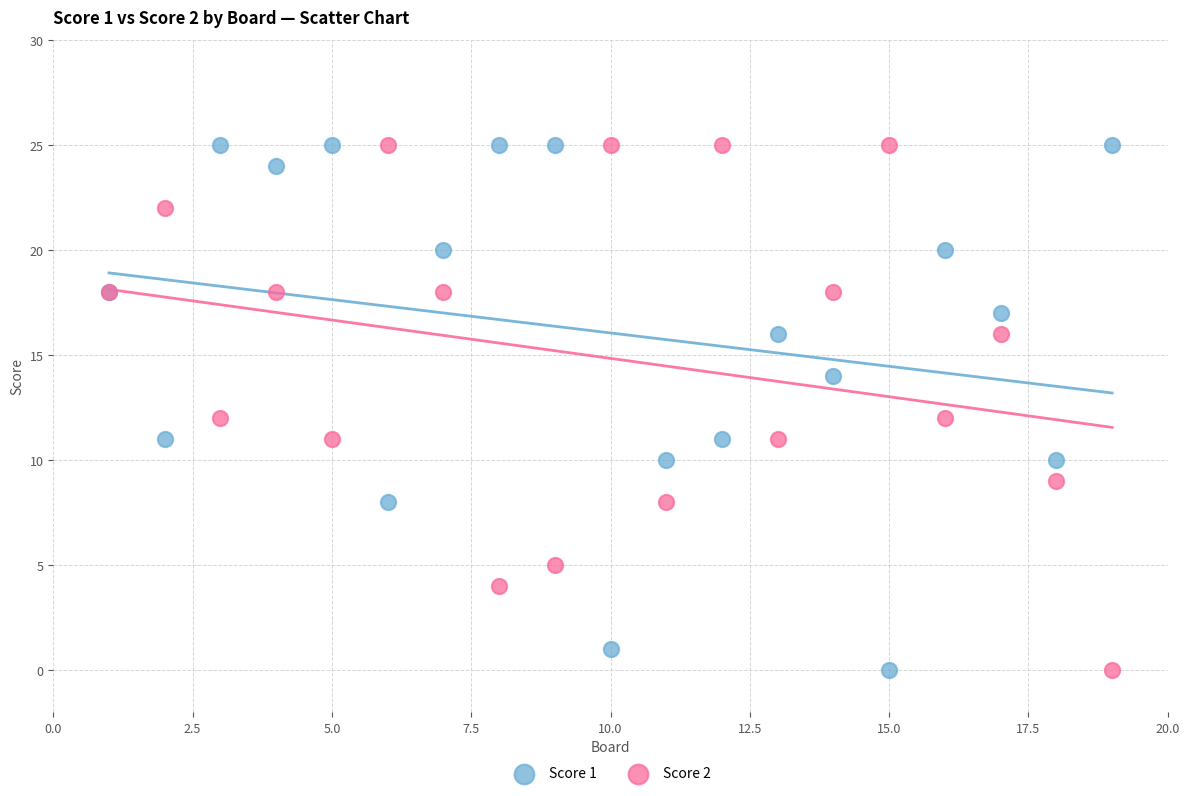

What is the X range (max minus min) for the scatter plot?

18